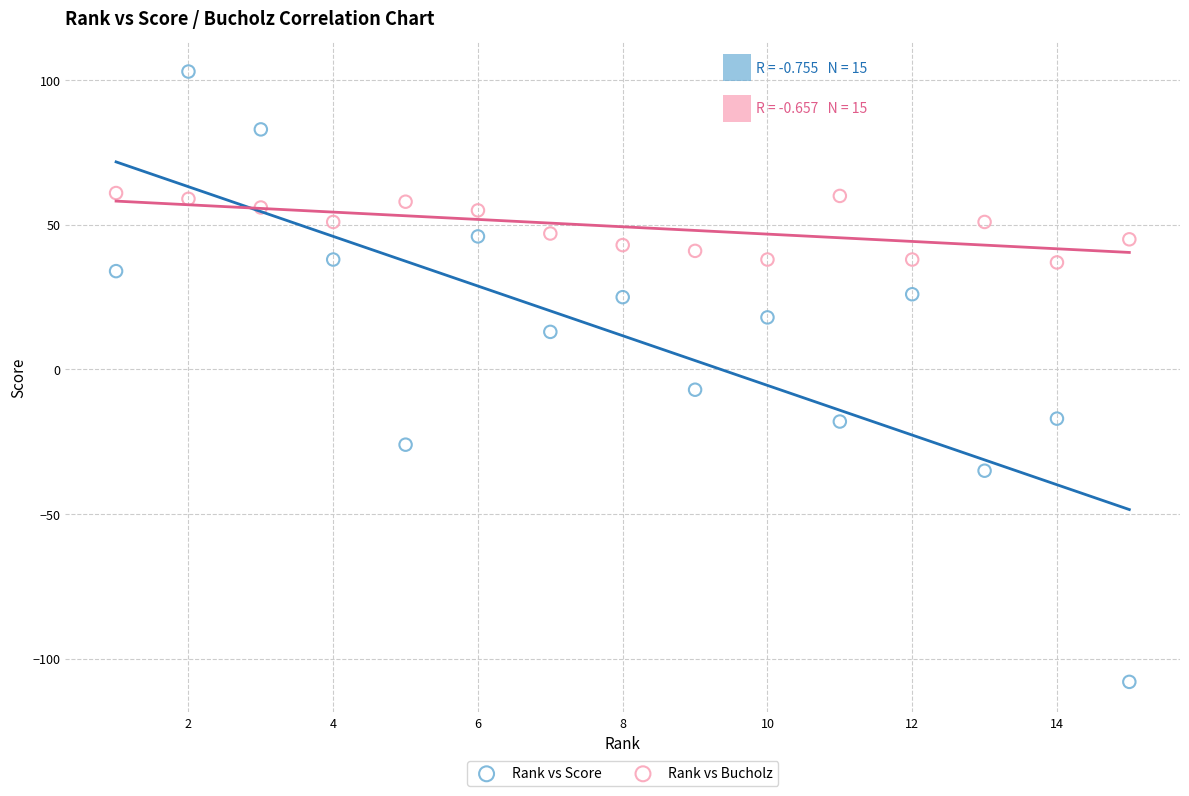

What is the X range (max minus min) for the scatter plot?

14